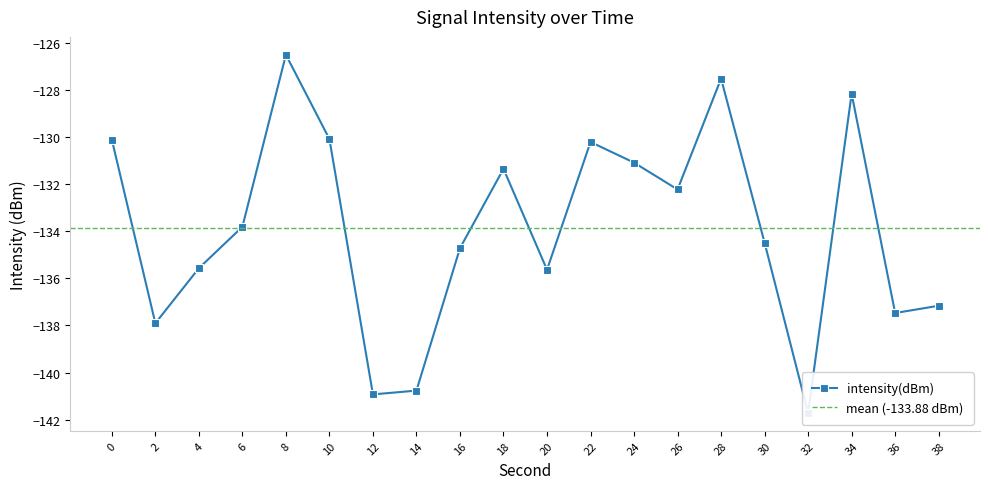

The value at 32 is -141.7. True or false?

True